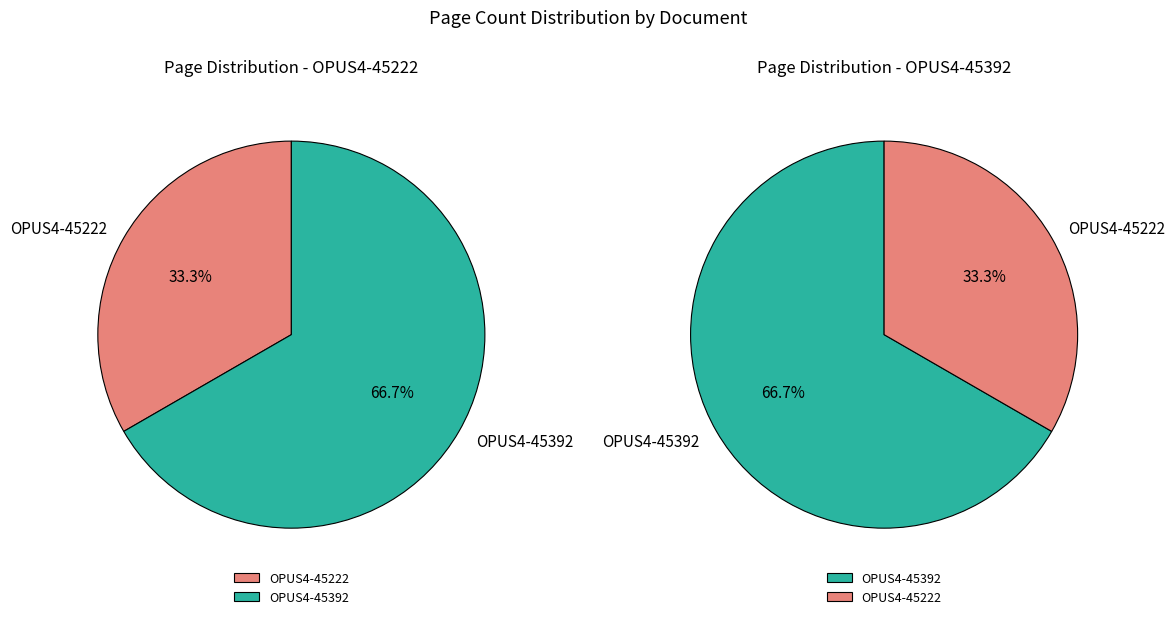

To the nearest percent, what is the difference between the OPUS4-45392 and OPUS4-45222 slice percentages?

33%